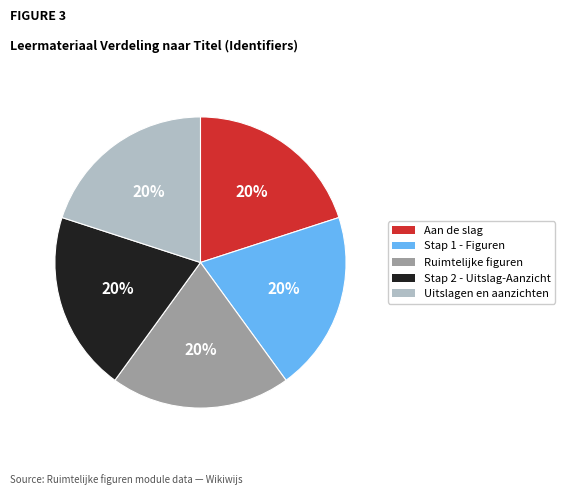

Does Stap 2 - Uitslag-Aanzicht account for over 50% of the chart?

No